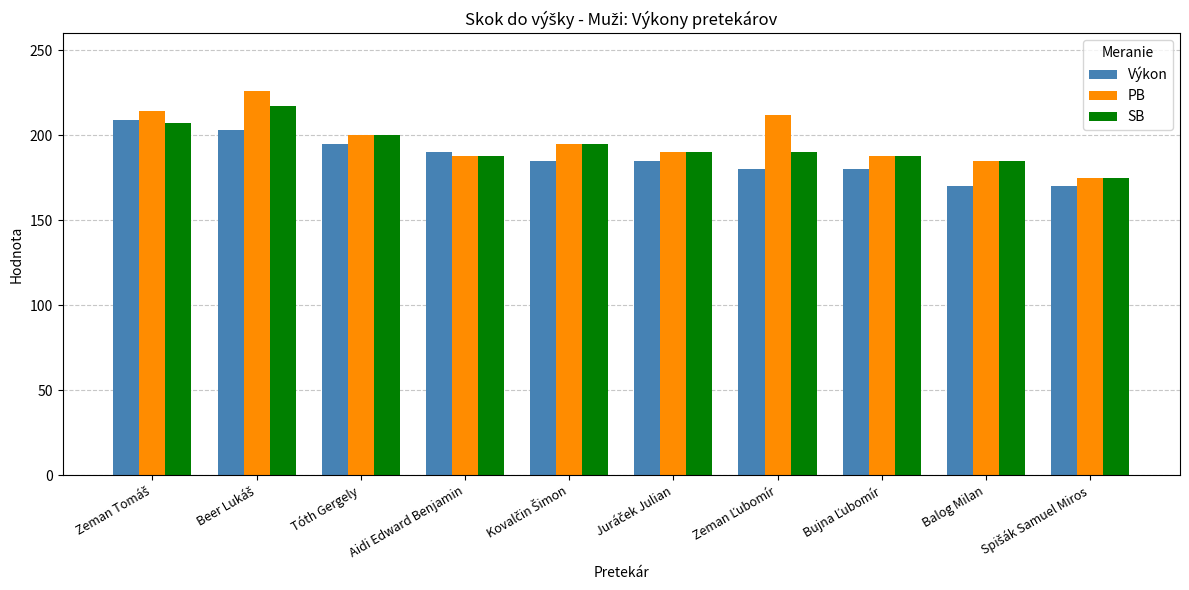

What is the sum of all PB values?

1973